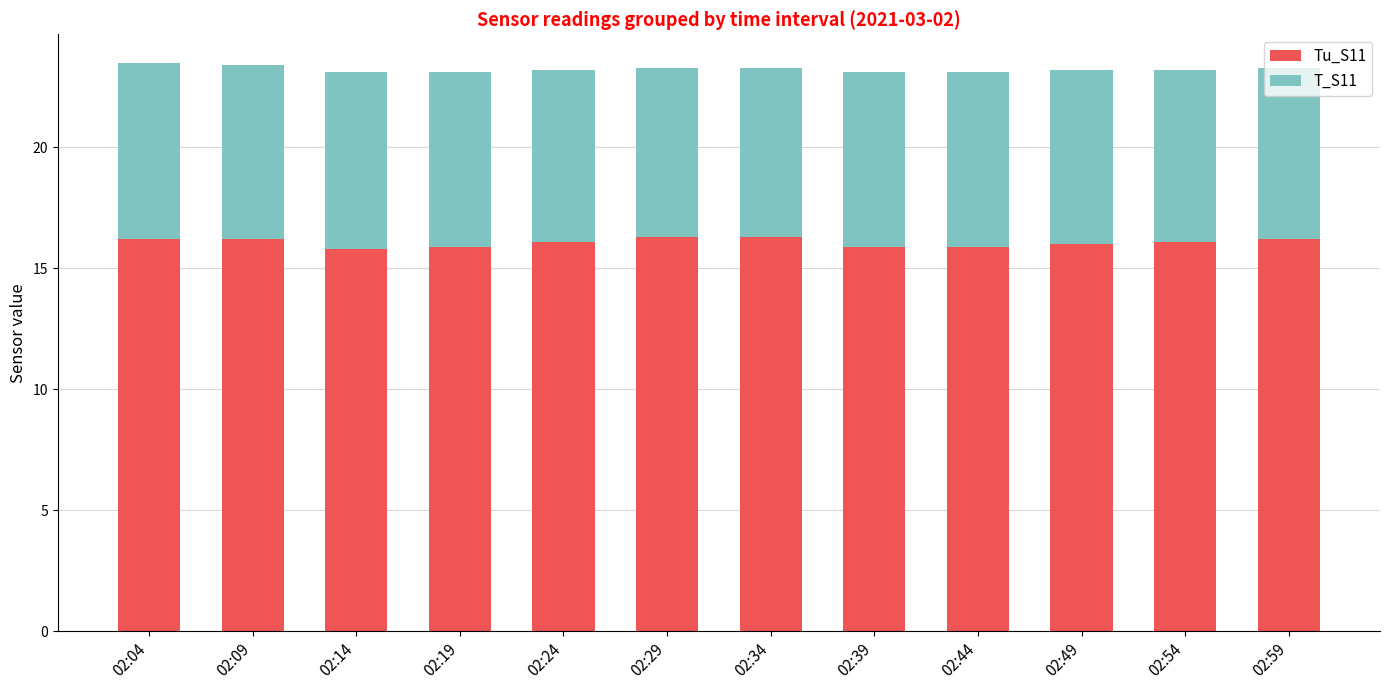

What is the maximum value for Tu_S11?

16.3